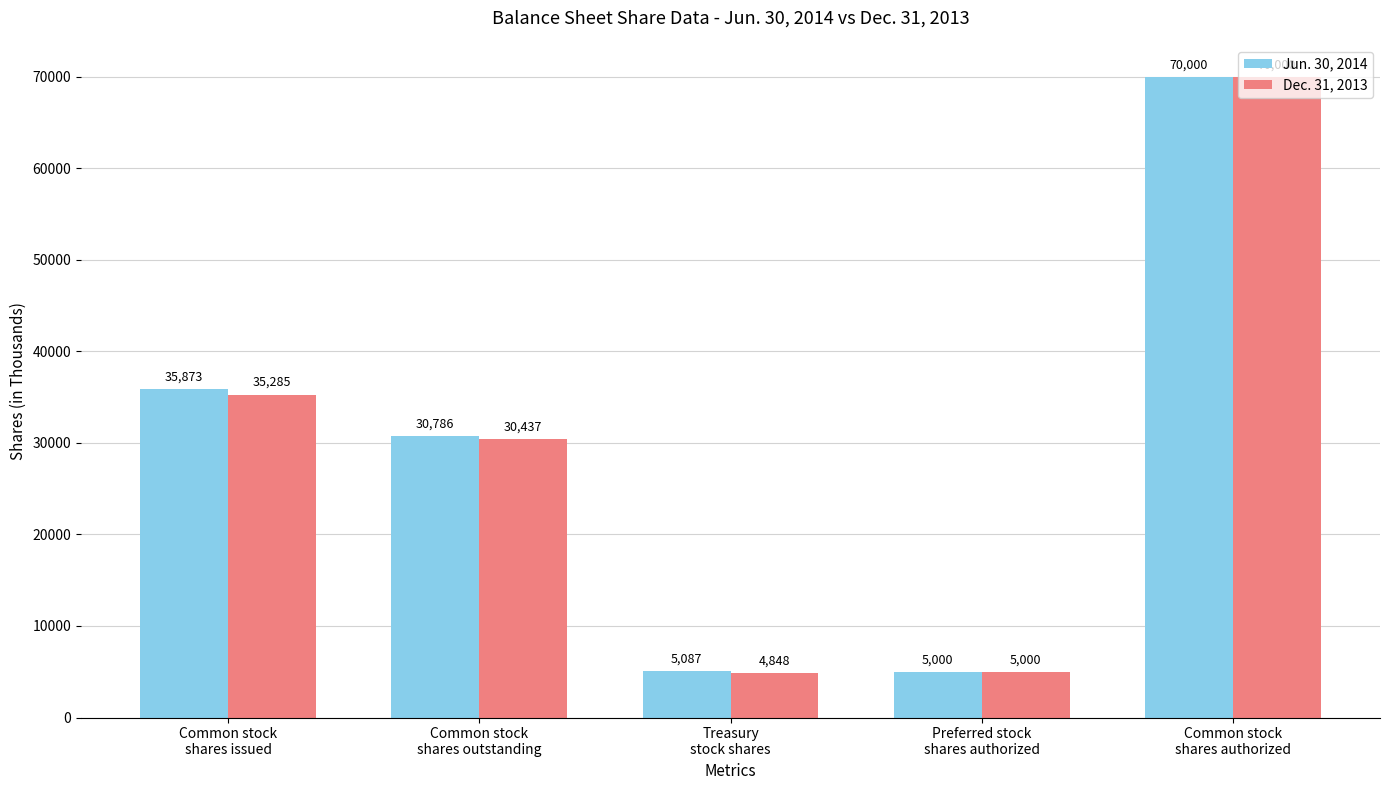

Reading left to right, extract all data points from this chart.

Jun. 30, 2014: 35873	30786	5087	5000	70000
Dec. 31, 2013: 35285	30437	4848	5000	70000